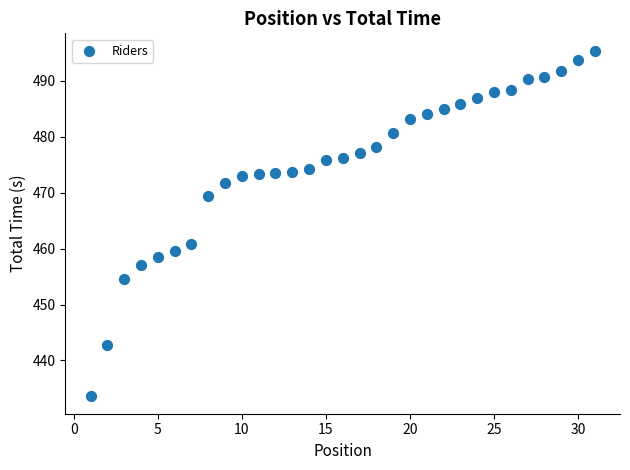

What Y value in the scatter plot is closest to 464?

460.8